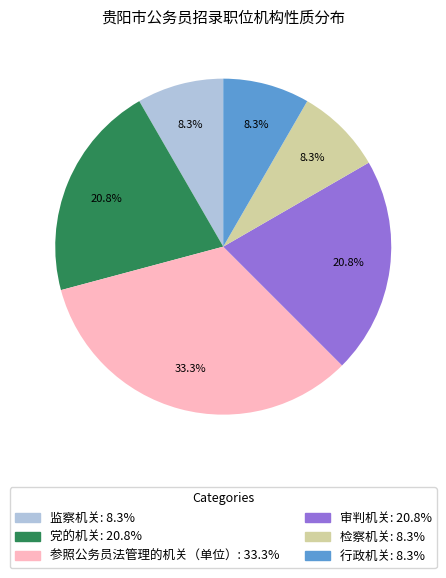

Which category has the biggest portion of the pie?

参照公务员法管理的机关（单位）